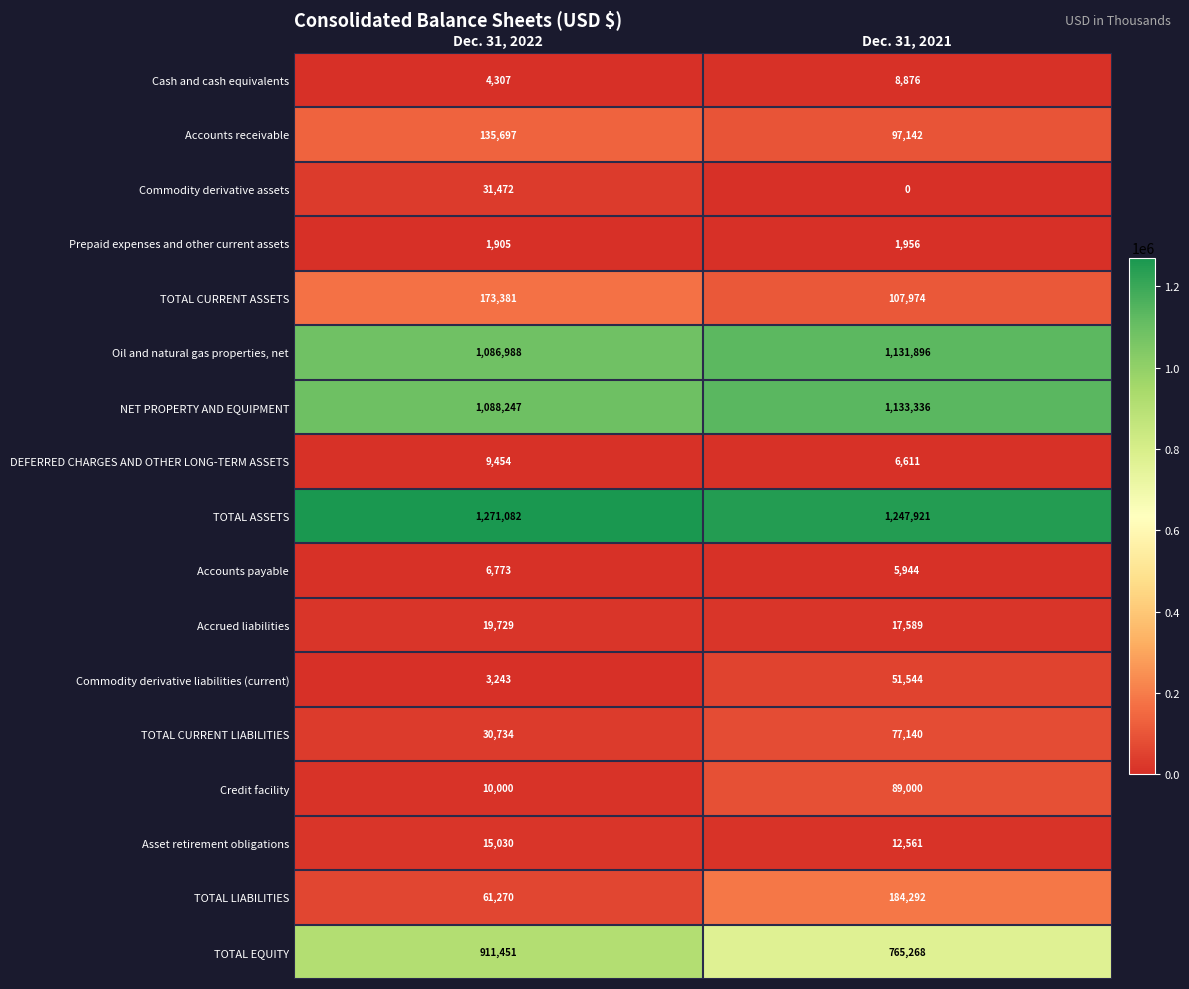

What is the difference between the TOTAL LIABILITIES values at Dec. 31, 2022 and Dec. 31, 2021?

123022